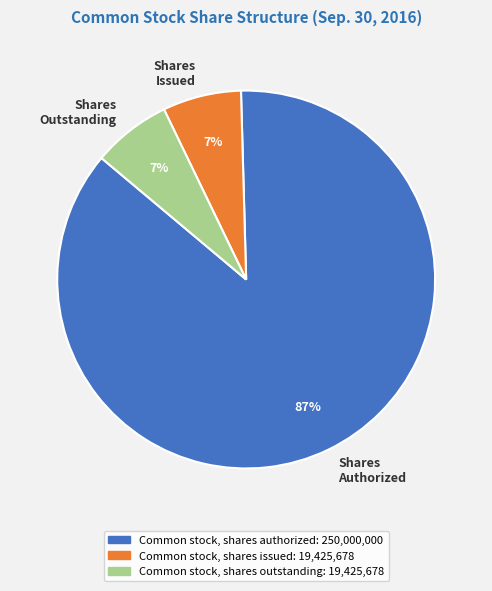

Approximately how many times larger is the value at Common stock, shares outstanding compared to Common stock, shares issued?

1.0